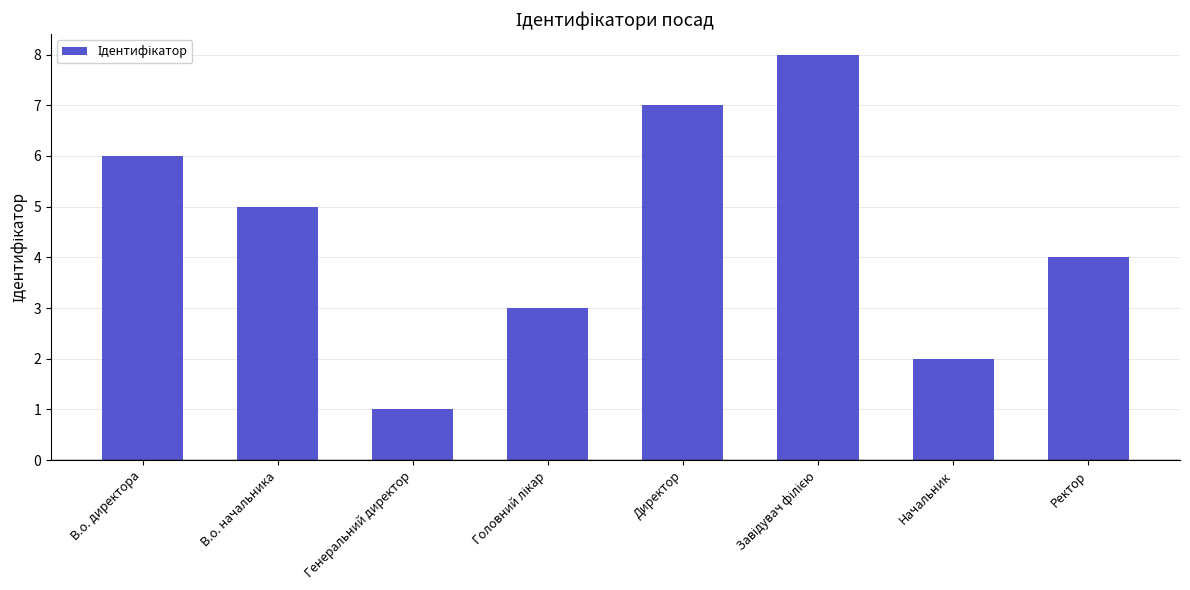

Which label corresponds to the smallest value in the chart?

Генеральний директор